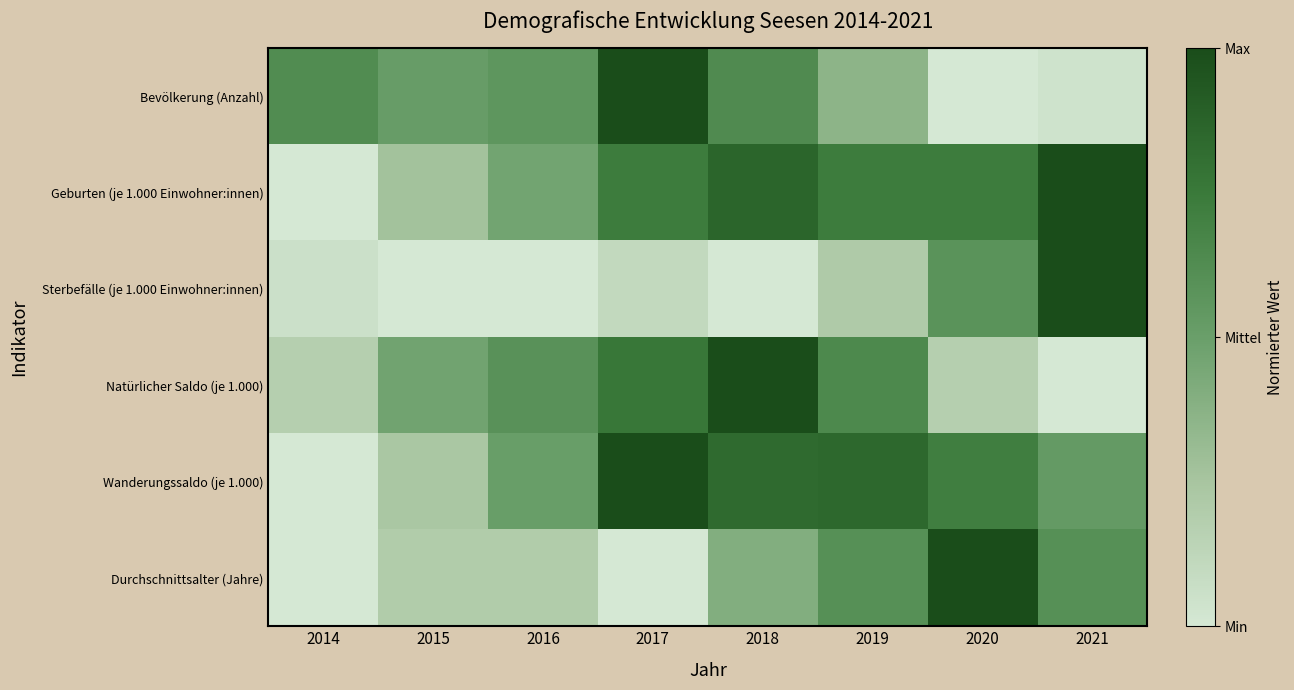

List the series in order of their peak value, highest first.

Bevölkerung (Anzahl), Geburten (je 1.000 Einwohner:innen), Sterbefälle (je 1.000 Einwohner:innen), Natürlicher Saldo (je 1.000), Wanderungssaldo (je 1.000), Durchschnittsalter (Jahre)